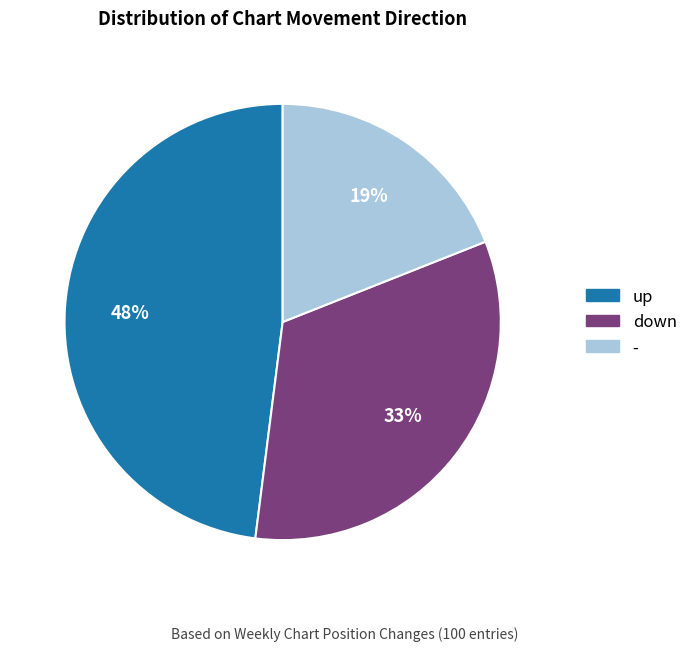

Between up and -, which is larger?

up